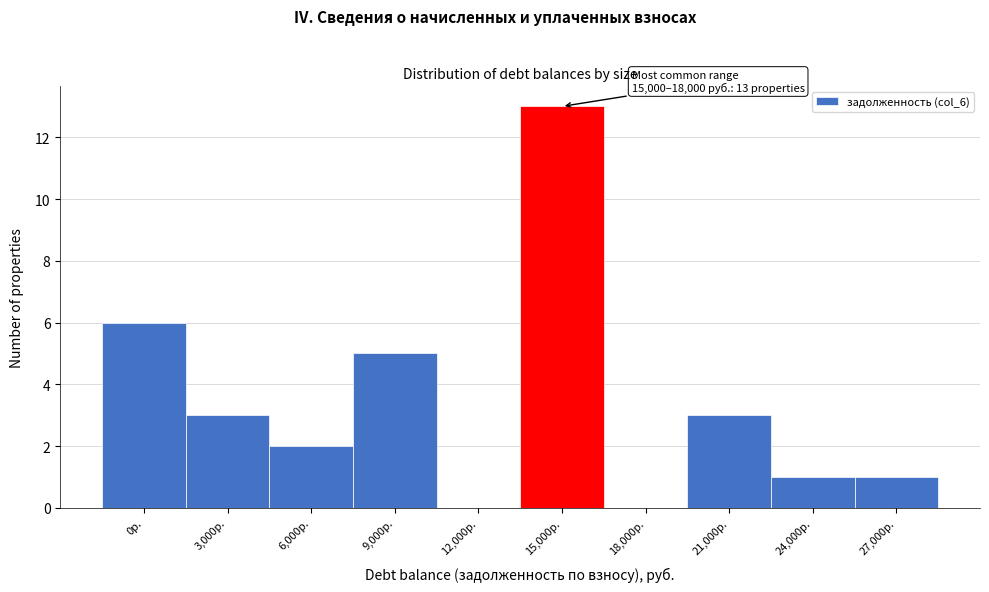

Reading left to right, list all the values displayed in this chart.

0р.=6	3,000р.=3	6,000р.=2	9,000р.=5	12,000р.=0	15,000р.=13	18,000р.=0	21,000р.=3	24,000р.=1	27,000р.=1